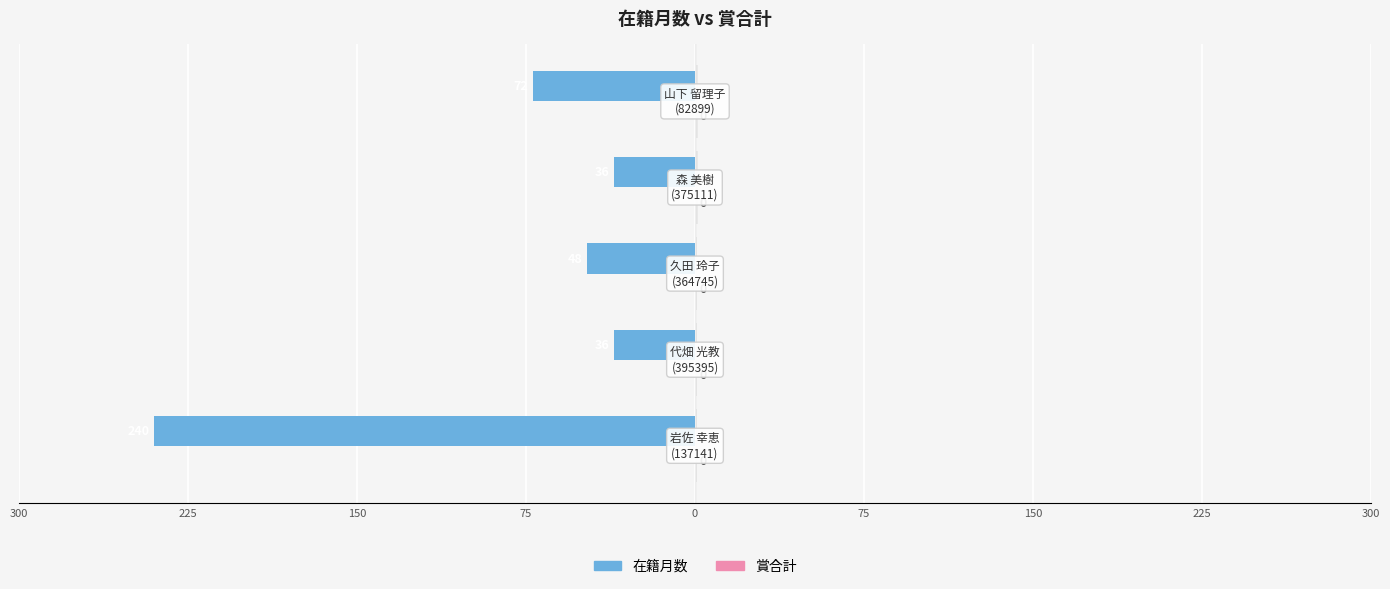

Reading right to left, transcribe all the data shown in this chart.

在籍月数: -72.0	-36.0	-48.0	-36.0	-240.0
賞合計: 0.3	0.3	0.3	0.3	0.3